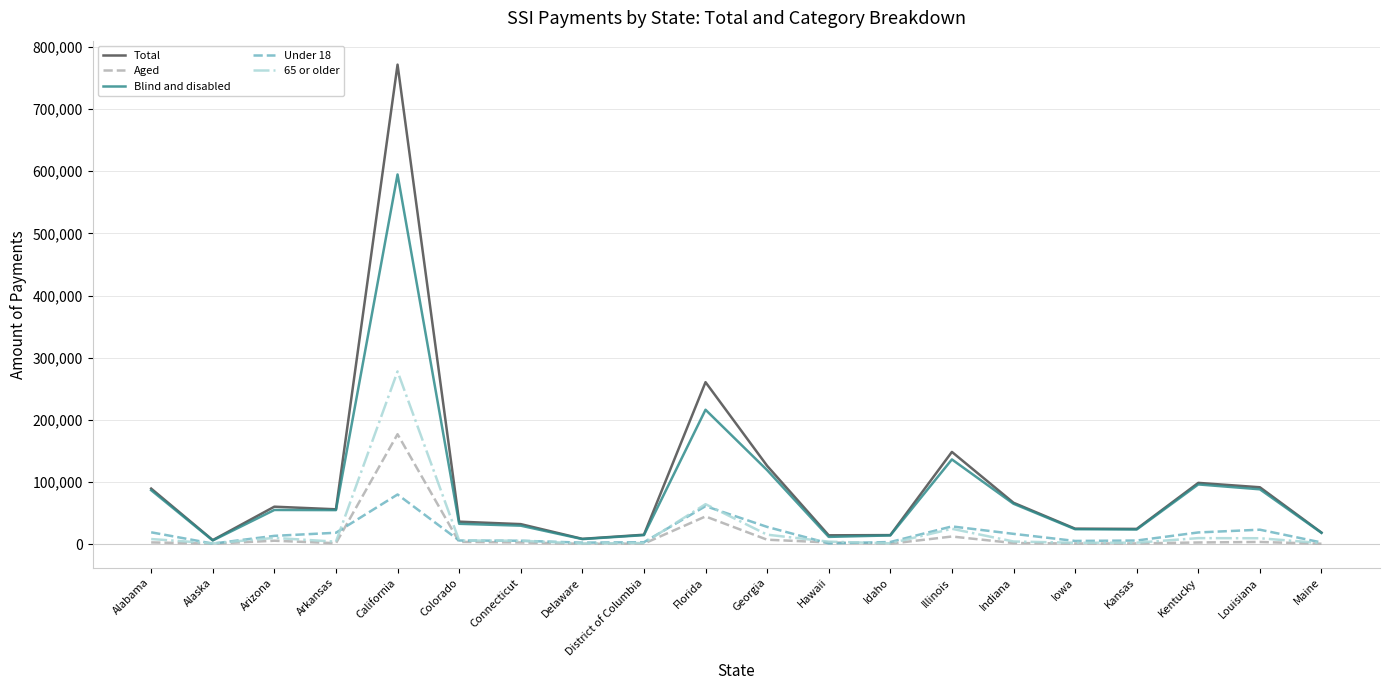

True or false: Under 18 has a value of 28338 at Illinois.

True